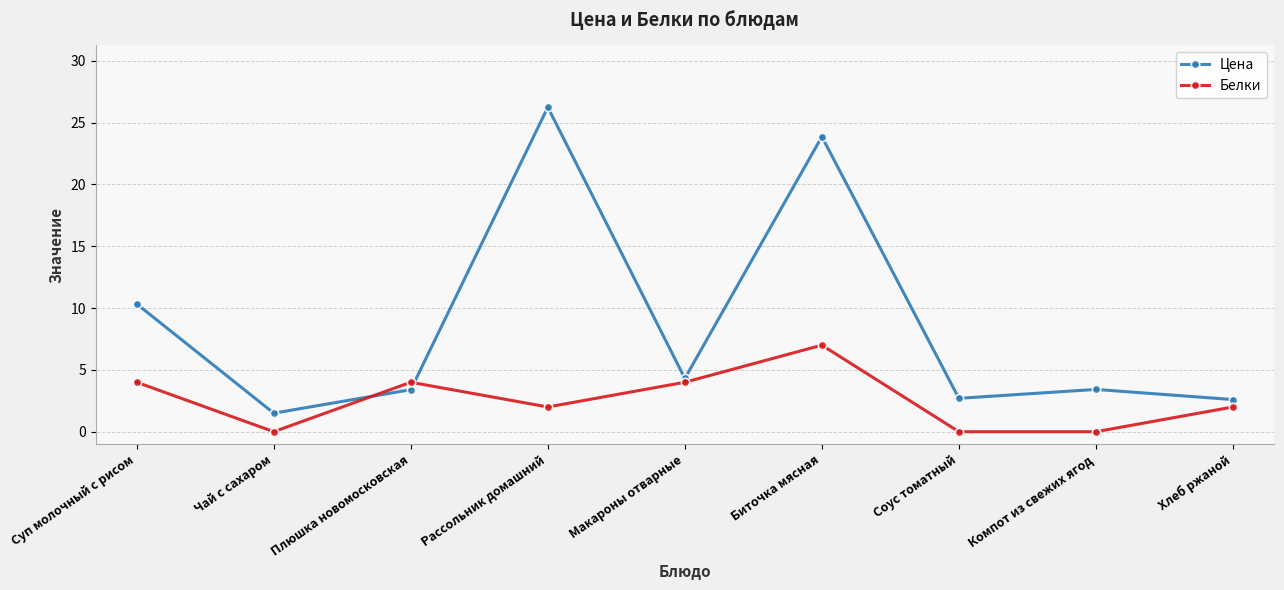

Is it true that Белки equals 5.4 at Суп молочный с рисом?

False